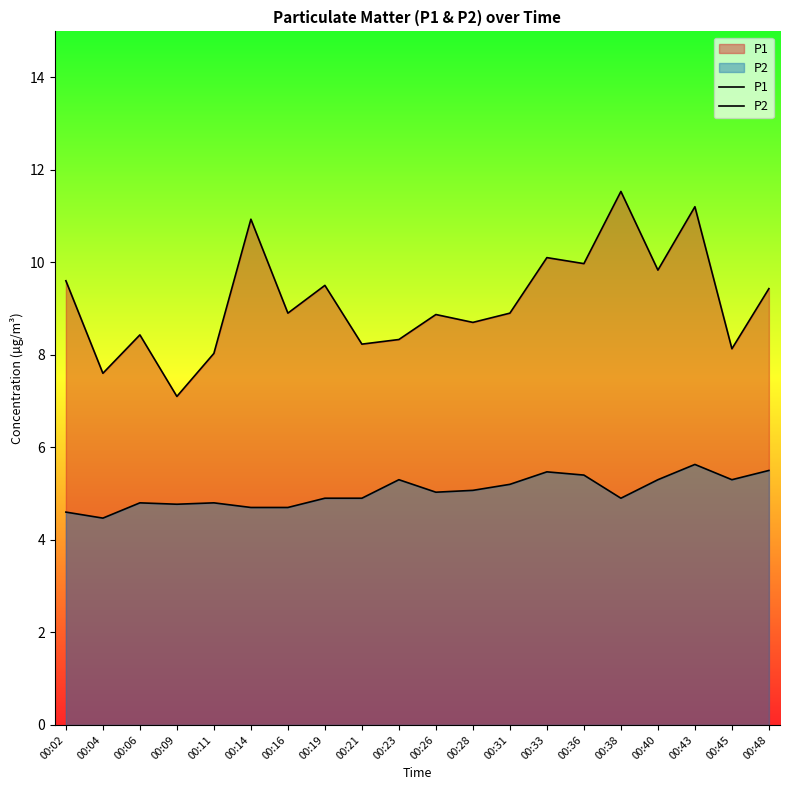

What are all the series names shown in the legend?

P1, P2